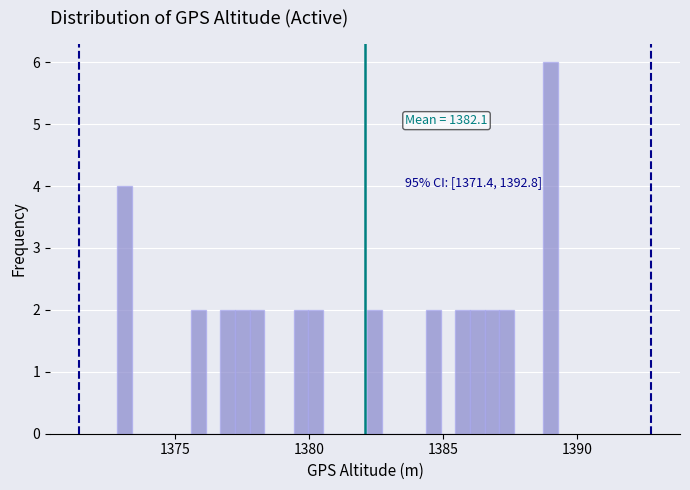

Around what value on the x-axis is the tallest bar? Give the approximate position of its centre, as read against the axis.

1389.0